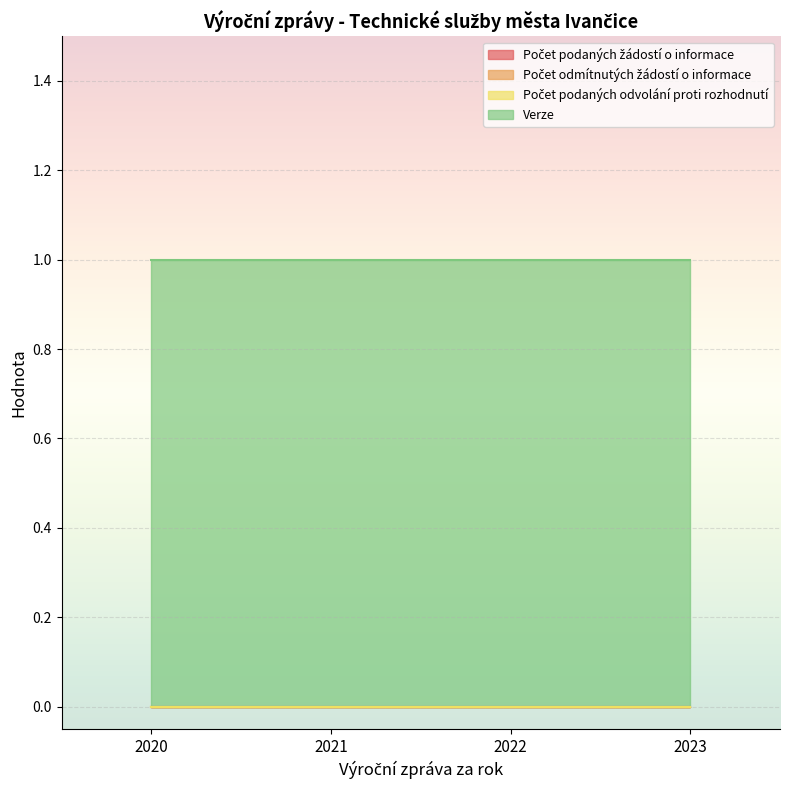

True or false: Počet podaných žádostí o informace and Počet odmítnutých žádostí o informace intersect in this chart.

False